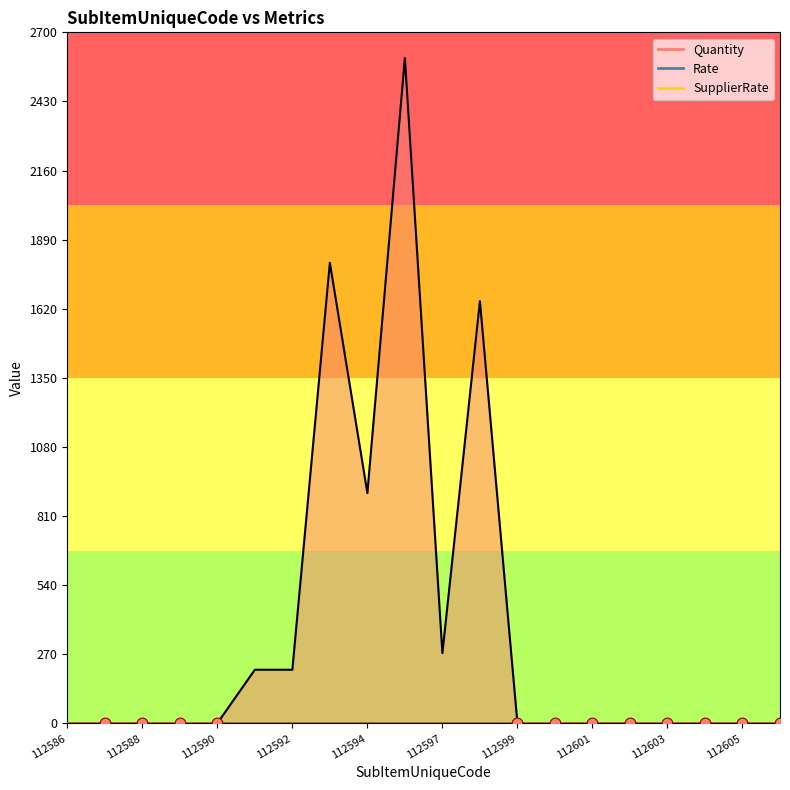

At which category is the sum across all series the highest?

112596